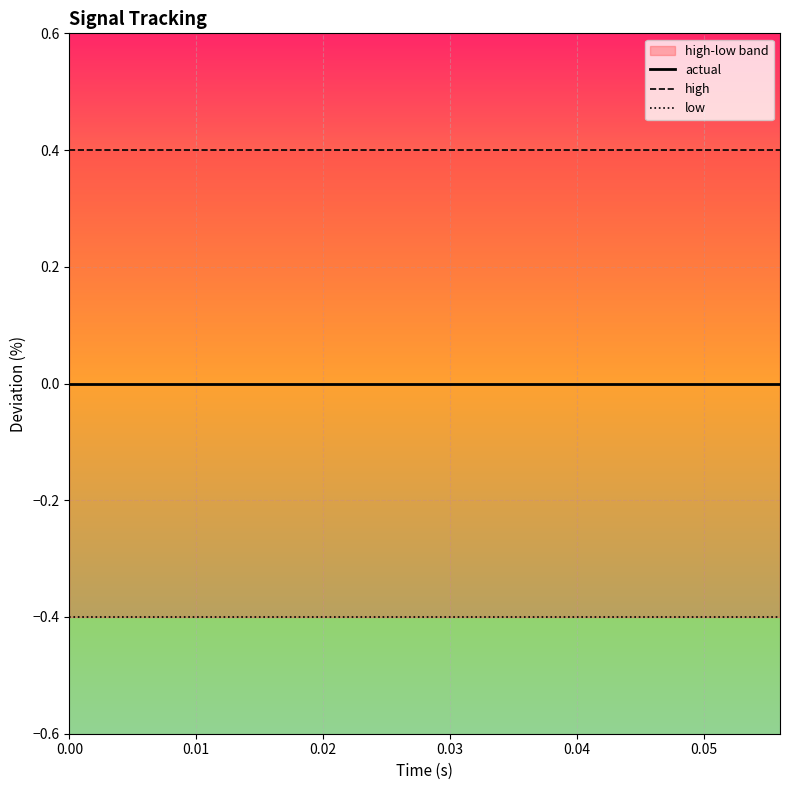

What is the difference between the highest and lowest values at 9?

0.8